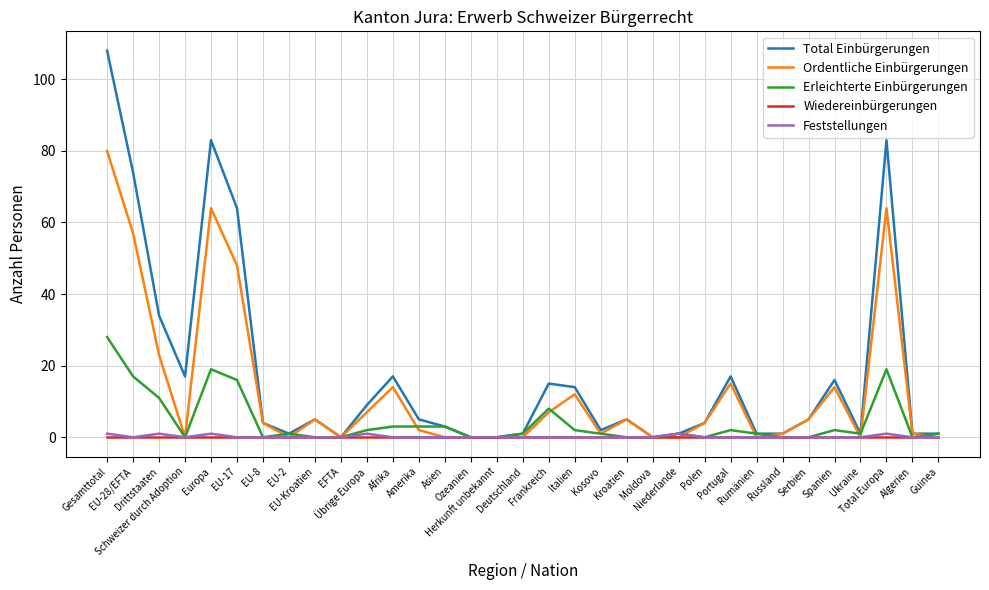

True or false: Feststellungen has more than 2 interior local peaks.

True